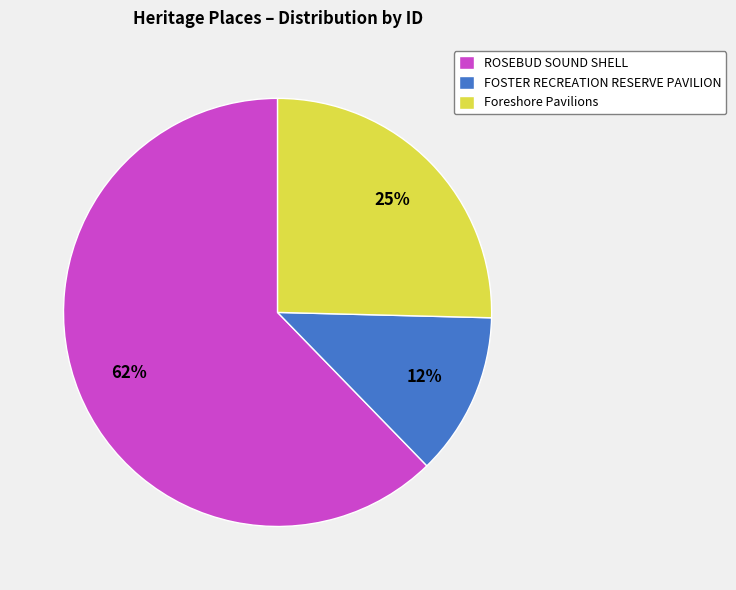

Approximately how many times larger is the value at ROSEBUD SOUND SHELL compared to Foreshore Pavilions?

2.5